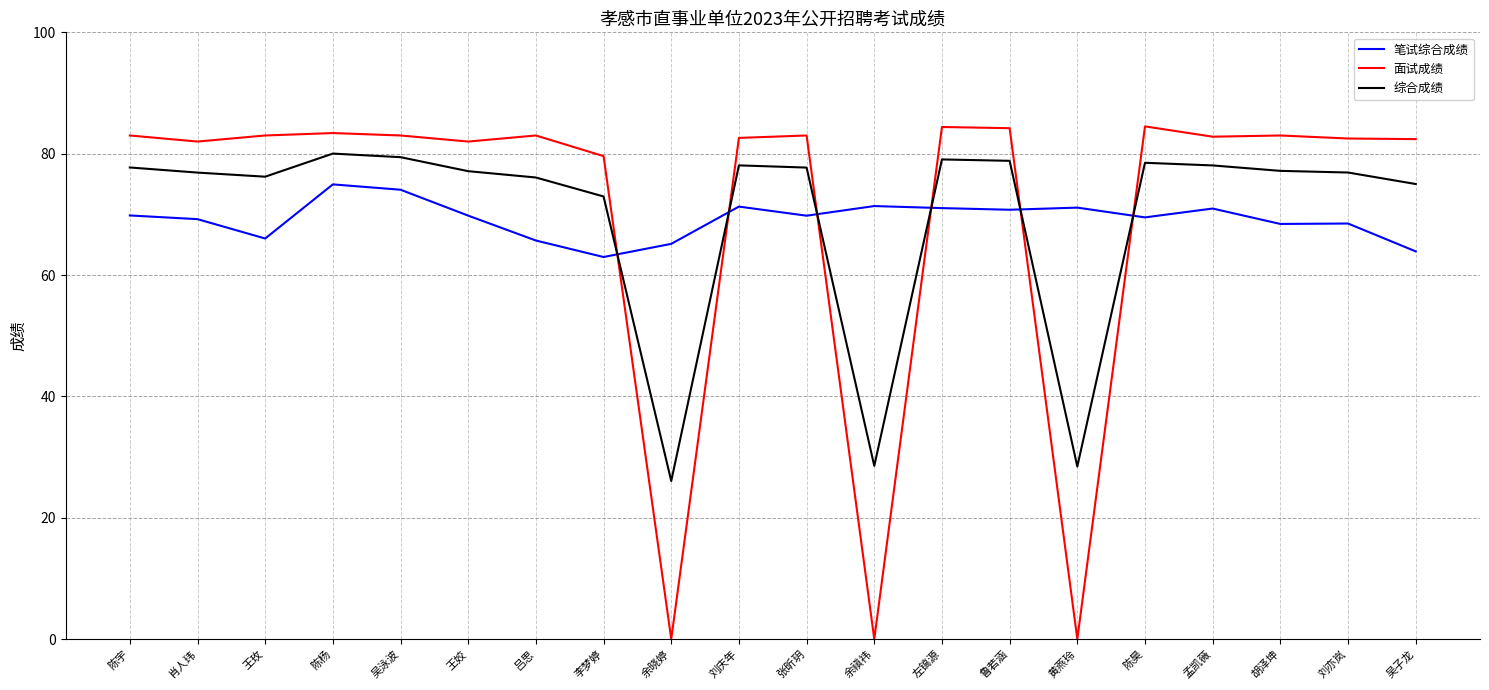

What position from the left is 肖人玮?

2